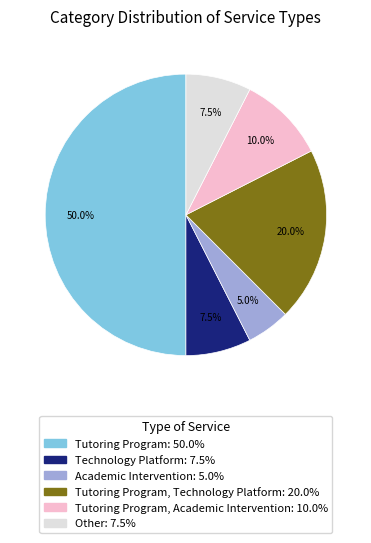

What percentage is the Tutoring Program slice, to the nearest percent?

50%